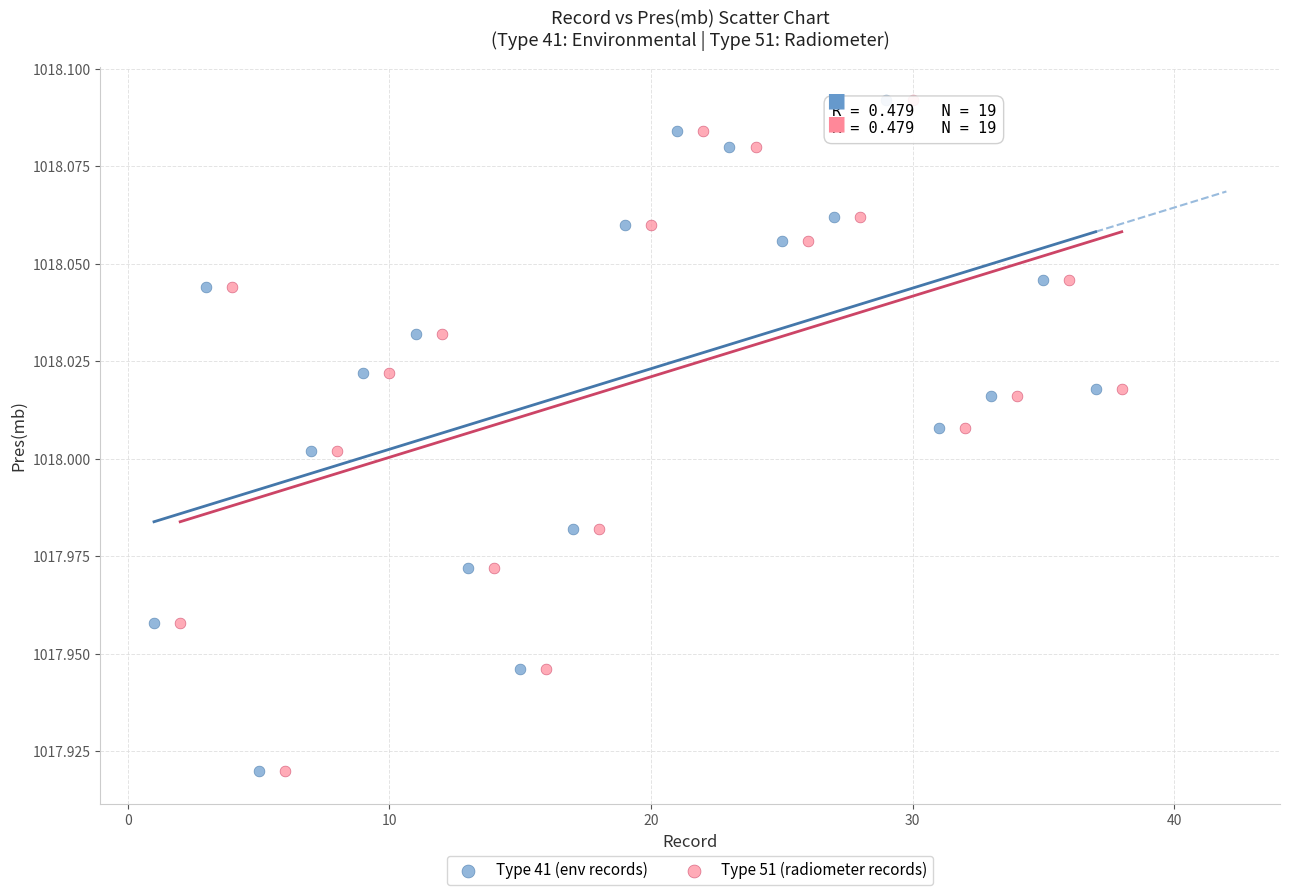

What are all the series names shown in the legend?

Type 41 (env records), Type 51 (radiometer records)